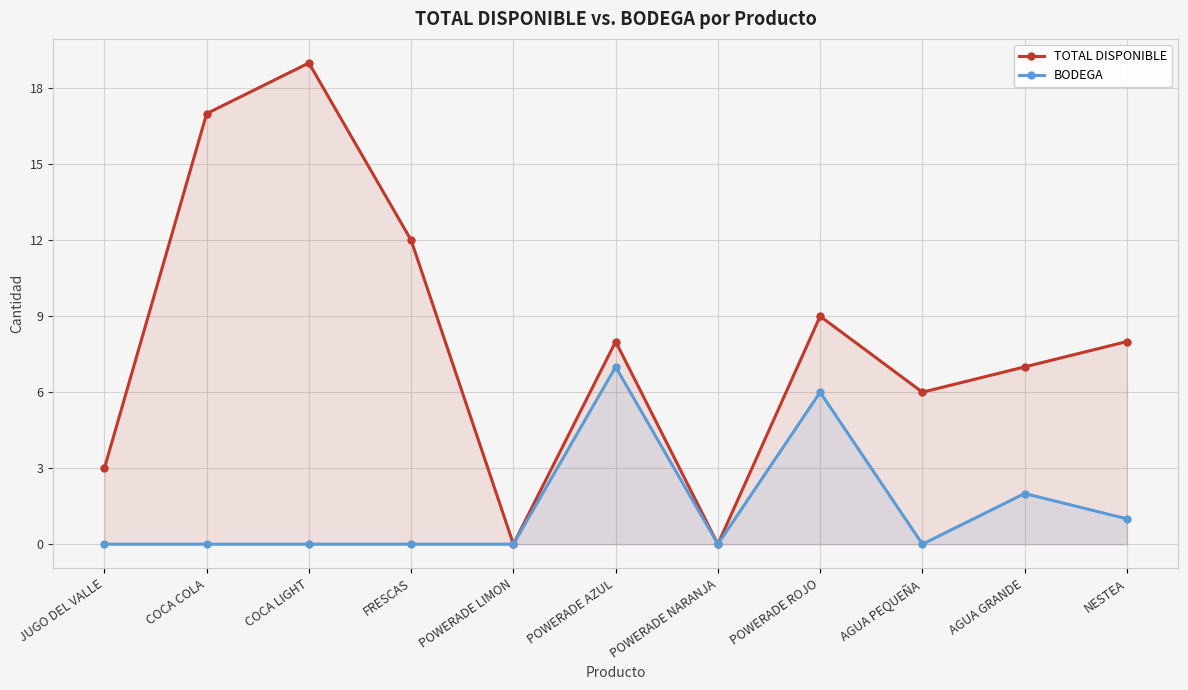

Which series has the largest range (max minus min)?

TOTAL DISPONIBLE